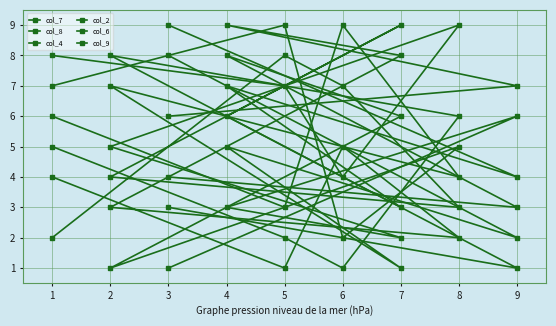

How many lines are shown in the chart?

6